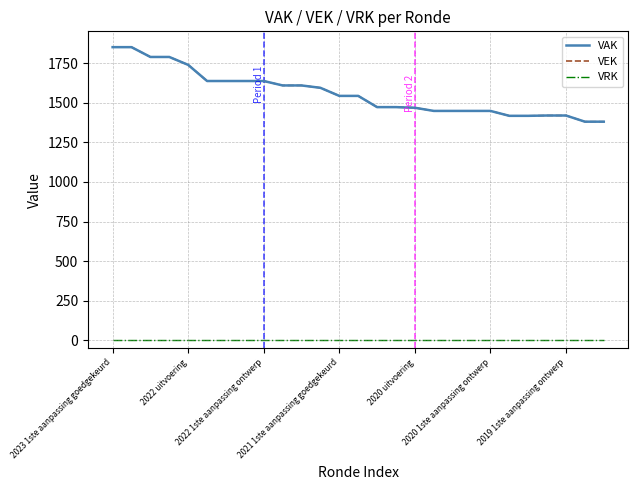

Does the chart have visible grid lines?

Yes